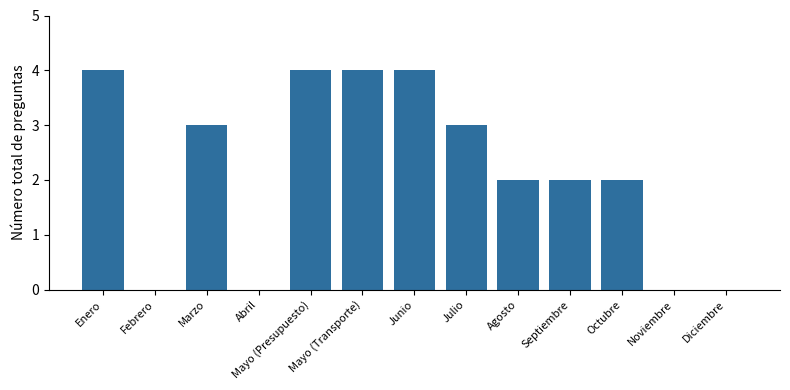

What is the sum of all values?

28